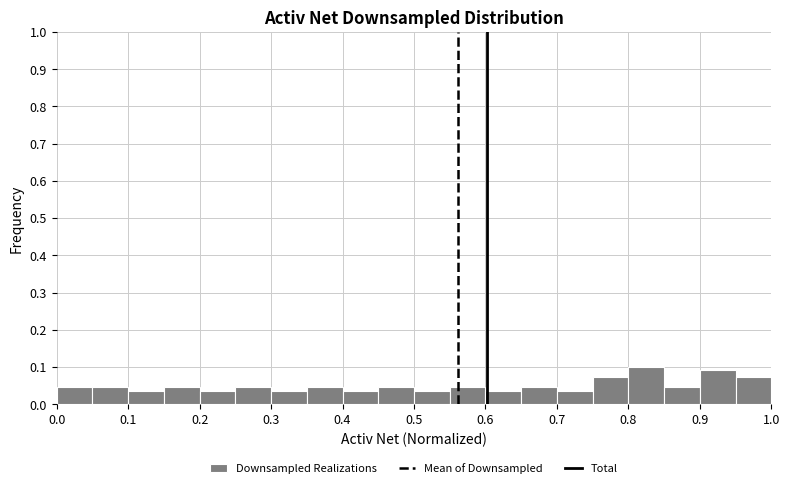

Reading left to right, list every bar in this chart as the range it spans on the x-axis followed by its height. The values are not printed on the chart, so give them approximately, as read against the axis.

0.00 to 0.05: 0.05
0.05 to 0.10: 0.05
0.10 to 0.15: 0.04
0.15 to 0.20: 0.05
0.20 to 0.25: 0.04
0.25 to 0.30: 0.05
0.30 to 0.35: 0.04
0.35 to 0.40: 0.05
0.40 to 0.45: 0.04
0.45 to 0.50: 0.05
0.50 to 0.55: 0.04
0.55 to 0.60: 0.05
0.60 to 0.65: 0.04
0.65 to 0.70: 0.05
0.70 to 0.75: 0.04
0.75 to 0.80: 0.07
0.80 to 0.85: 0.10
0.85 to 0.90: 0.05
0.90 to 0.95: 0.09
0.95 to 1.00: 0.07